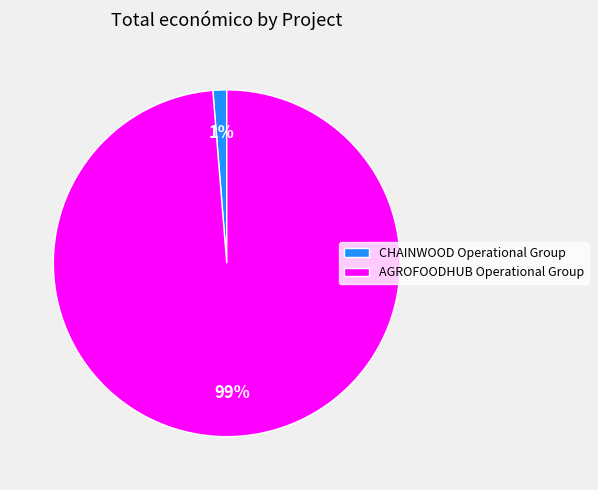

To the nearest percent, what percentage of the pie is CHAINWOOD Operational Group?

1%